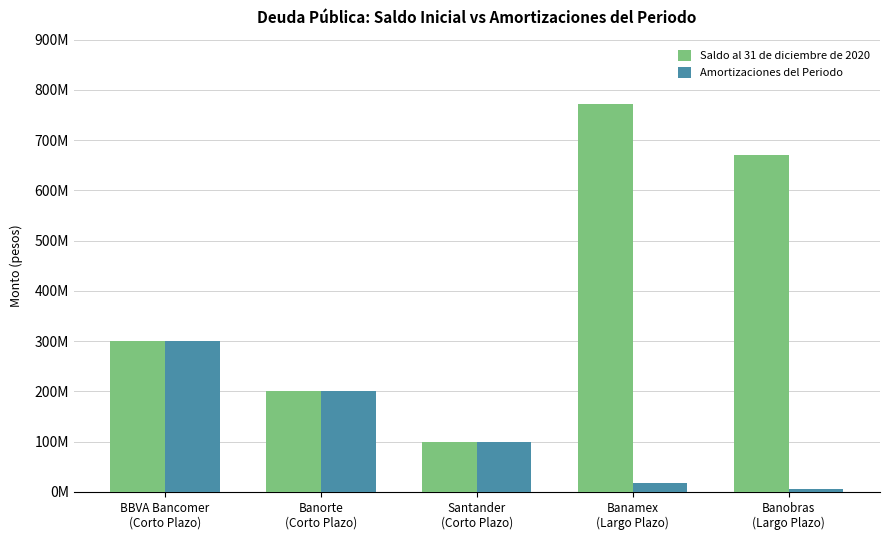

What are all the series names shown in the legend?

Saldo al 31 de diciembre de 2020, Amortizaciones del Periodo